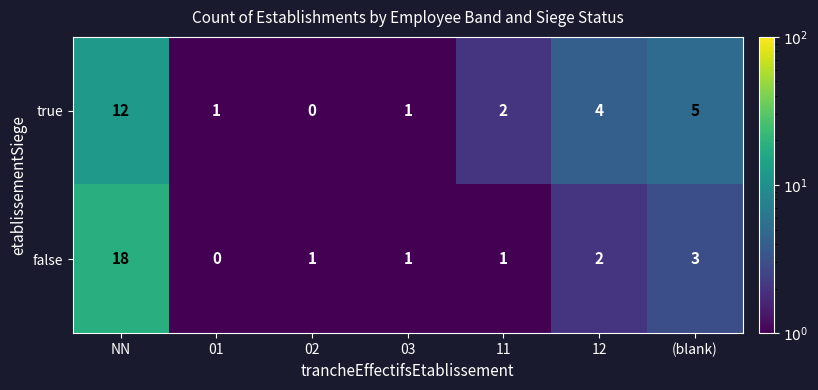

List the series in order of their peak value, highest first.

false, true